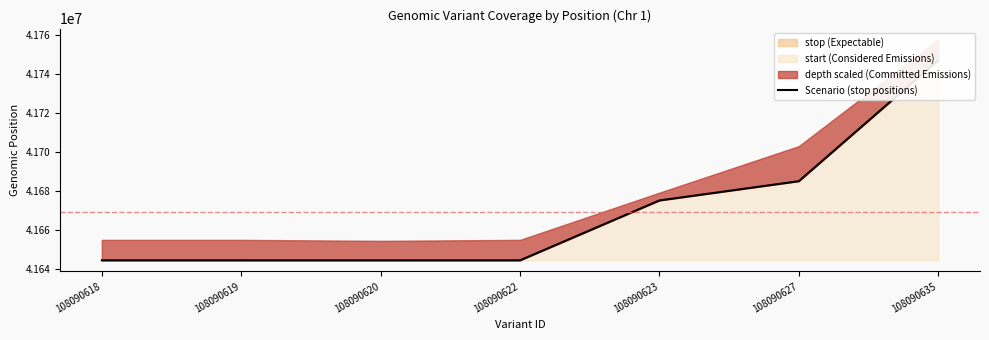

At which label is the value closest to 41695688?

108090627